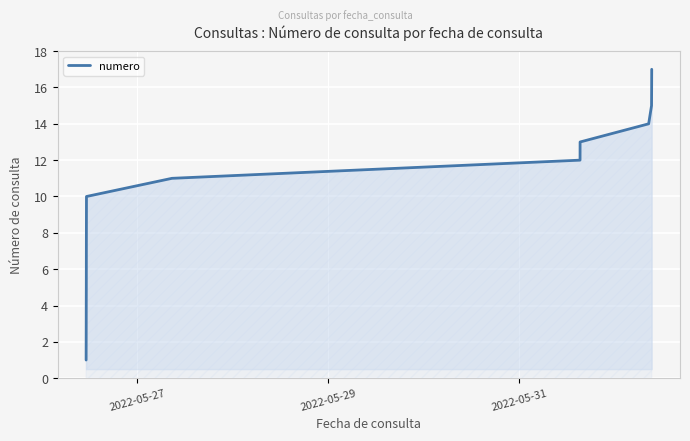

What is the difference between the maximum and minimum values?

16